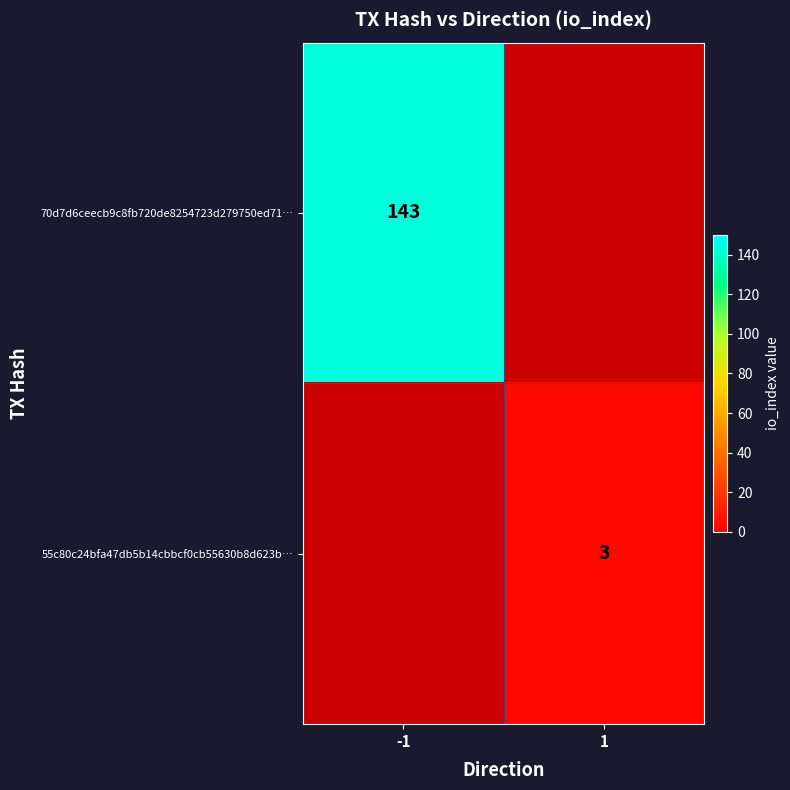

Is the value of 70d7d6ceecb9c8fb720de8254723d279750ed71… at -1 greater than the value of 55c80c24bfa47db5b14cbbcf0cb55630b8d623b… at 1?

Yes